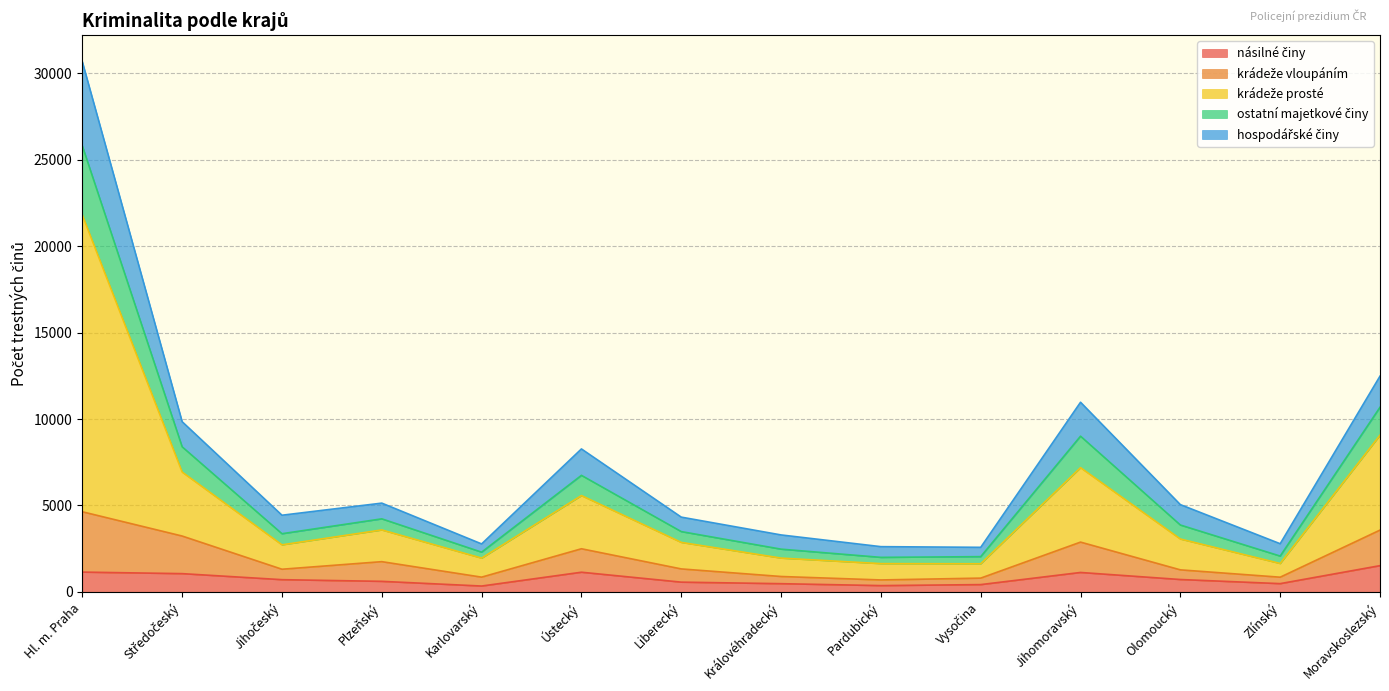

How many series are shown in this chart?

5